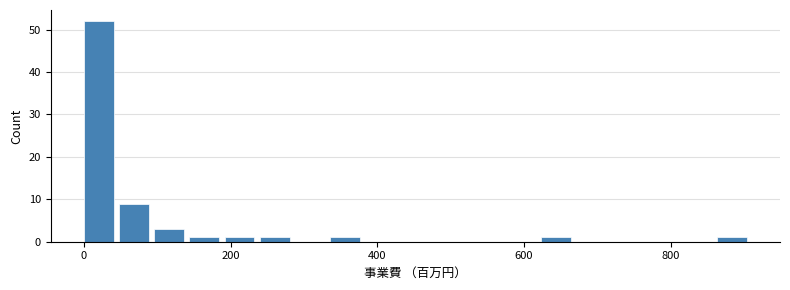

Around what value on the x-axis is the tallest bar? Give the approximate position of its centre, as read against the axis.

20